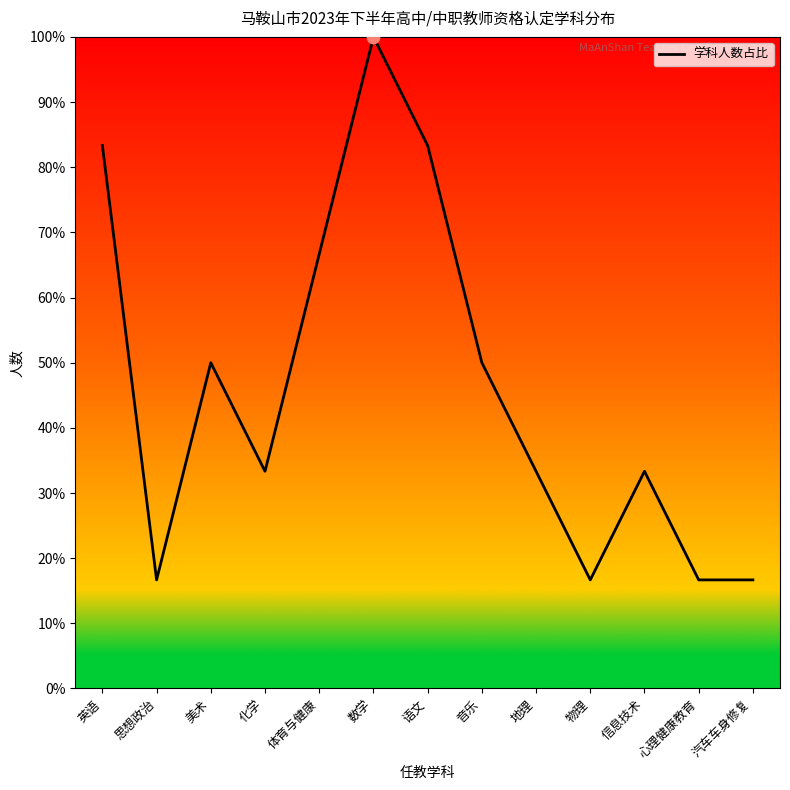

Approximately how many times larger is the value at 物理 compared to 地理?

0.5